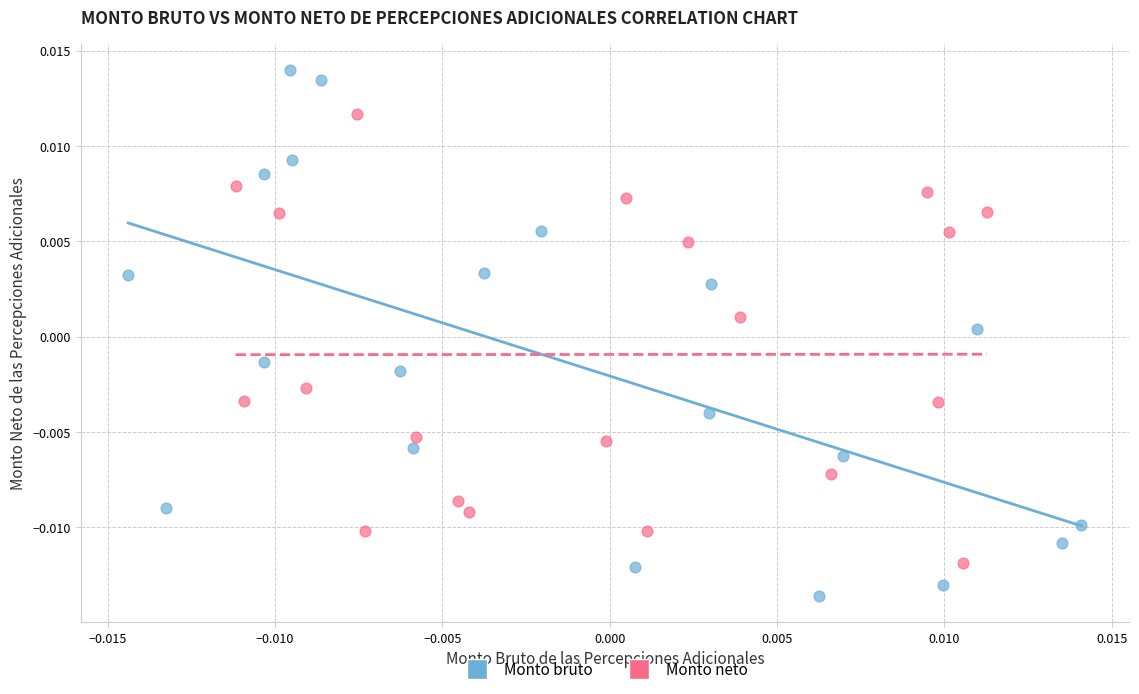

What are all the series names shown in the legend?

Monto bruto, Monto neto